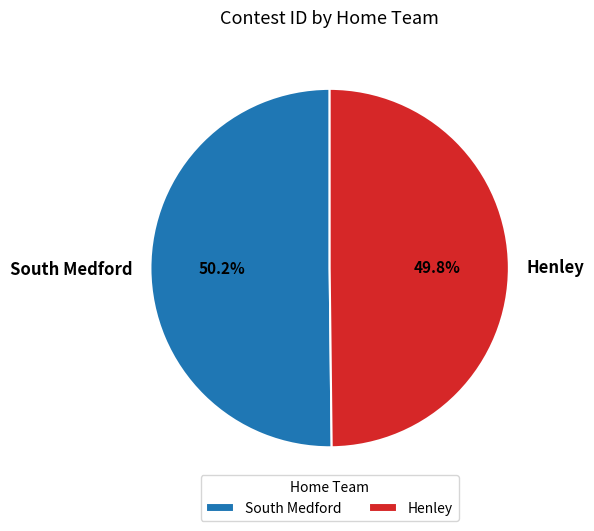

Count the number of slices in the pie.

2